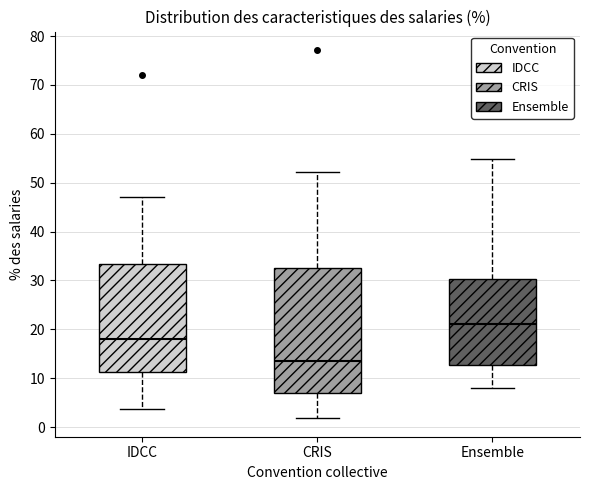

Where does the upper whisker of the box for IDCC end on the y-axis? The values are not printed on the chart, so give them approximately, as read against the axis.

47